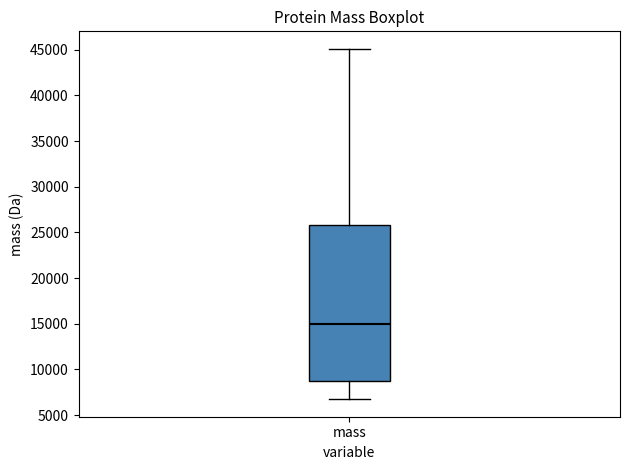

Transcribe this box plot: give where the median line is, the range the box spans, and where the two whiskers end, as read against the y-axis. The values are not printed on the chart, so give them approximately, as read against the axis.

median 15000, box 8500 to 26000, whiskers 6500 to 45000